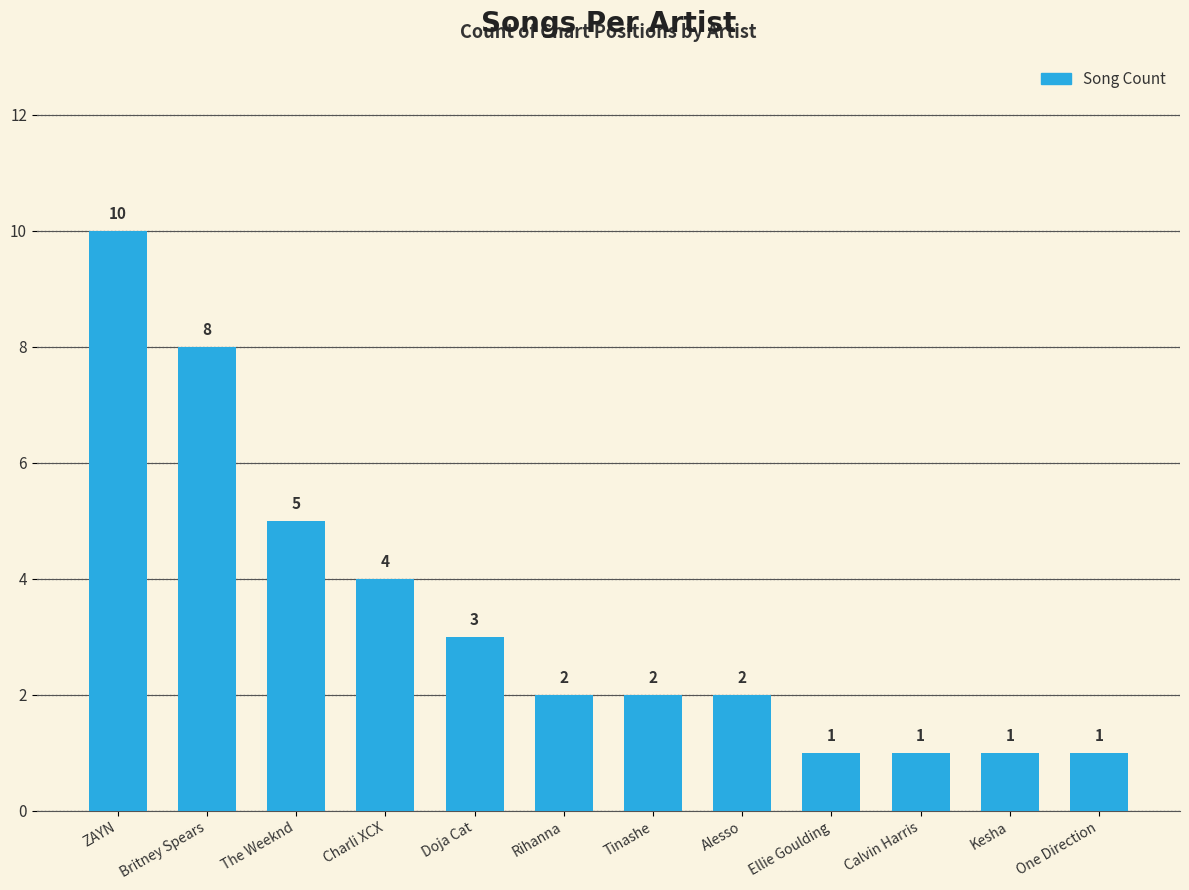

Which has a higher value, Ellie Goulding or Charli XCX?

Charli XCX